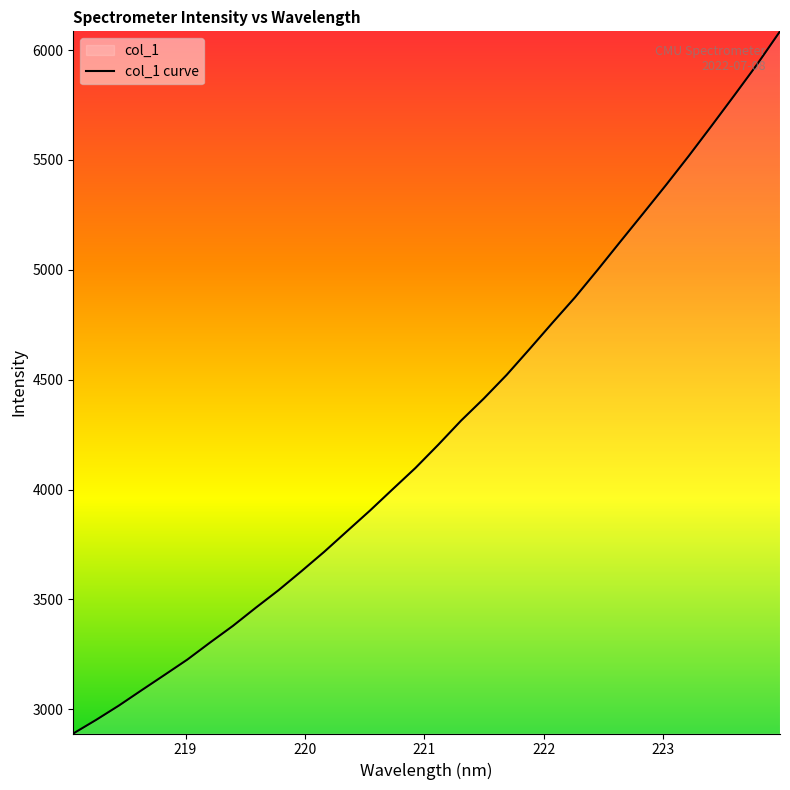

What is the difference between the maximum and minimum values?

3195.0